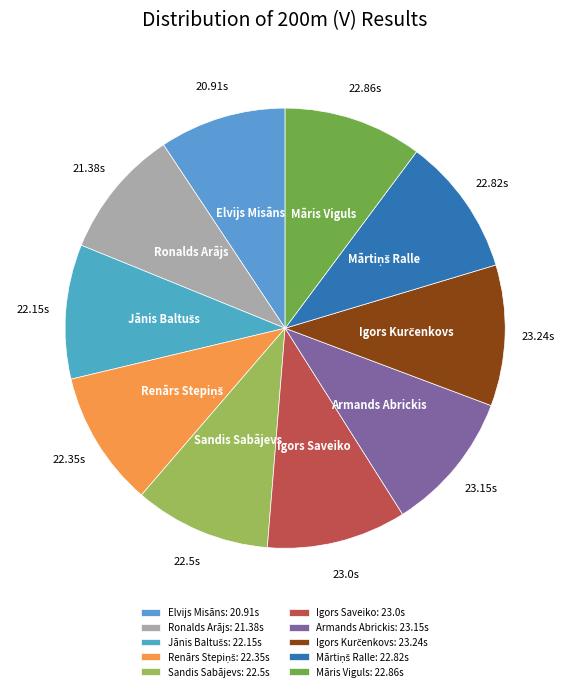

How many slices are in this pie chart?

10